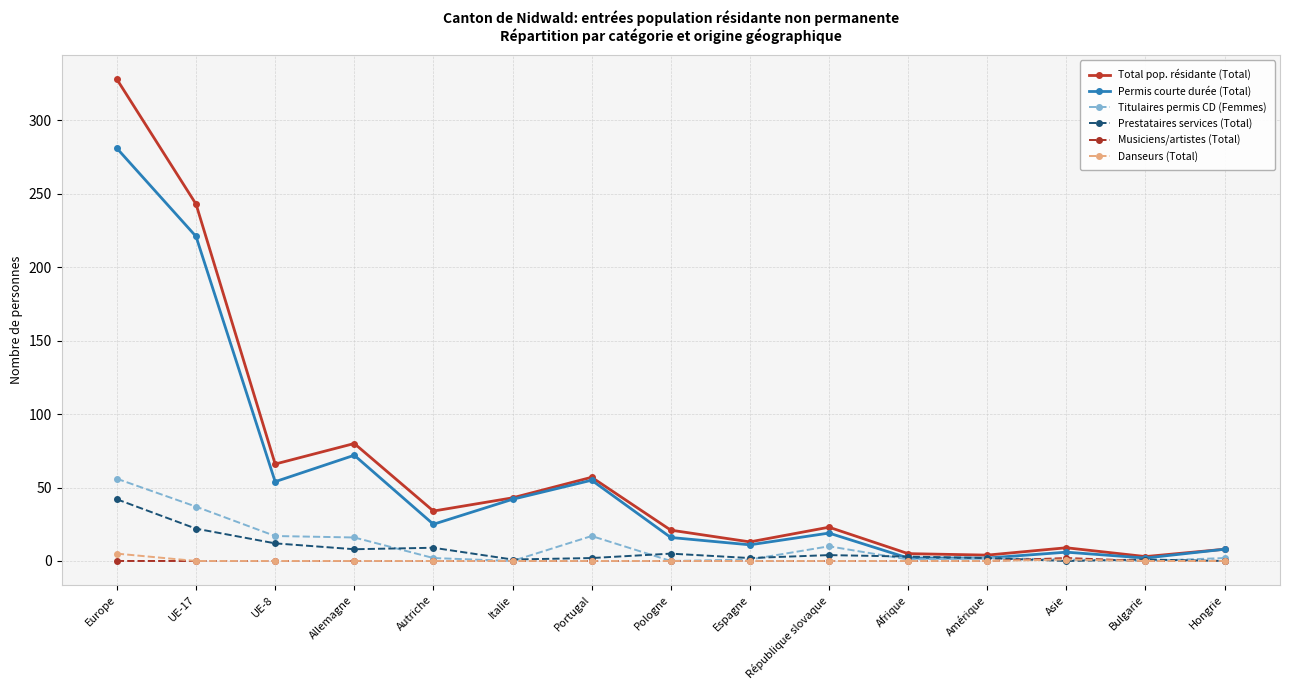

At which category is the sum across all series the highest?

Europe